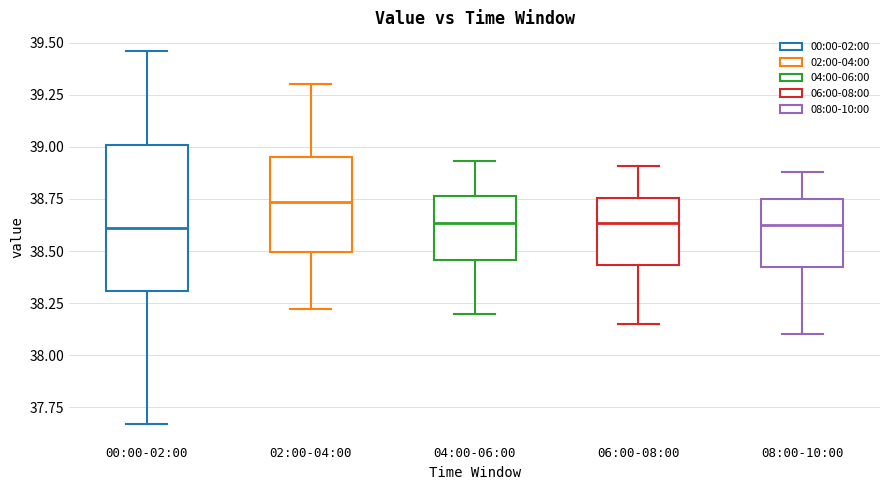

Where does the upper whisker of the box for 02:00-04:00 end on the y-axis? The values are not printed on the chart, so give them approximately, as read against the axis.

39.30